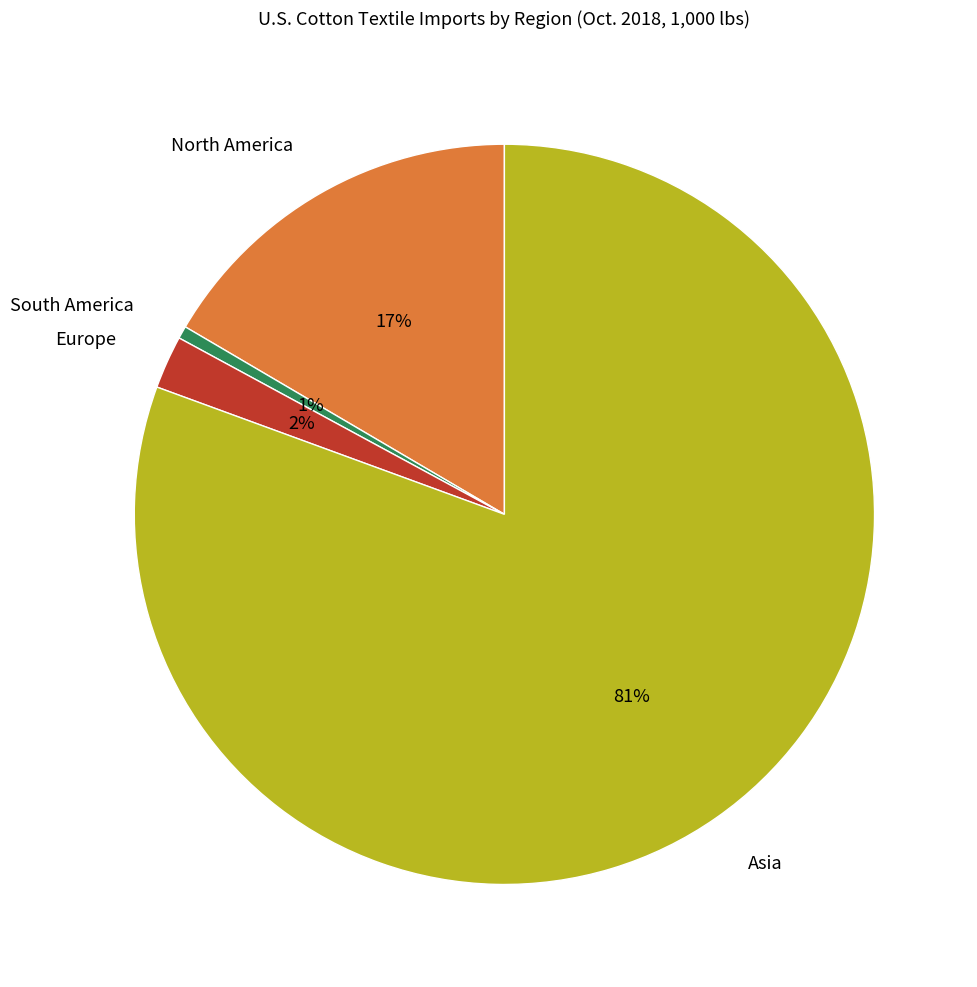

Count the number of slices in the pie.

4